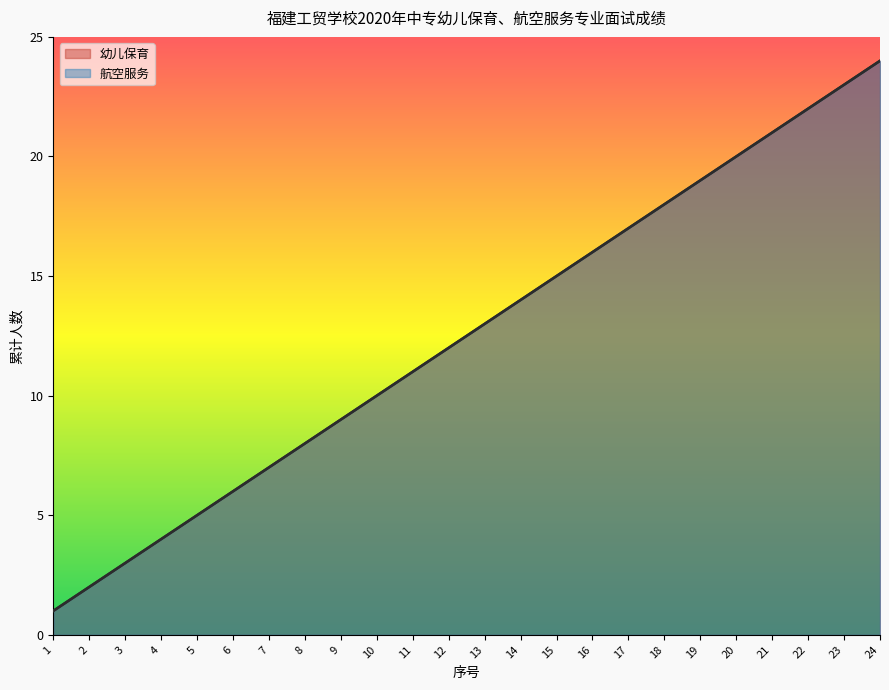

Count the number of categories in the chart.

24